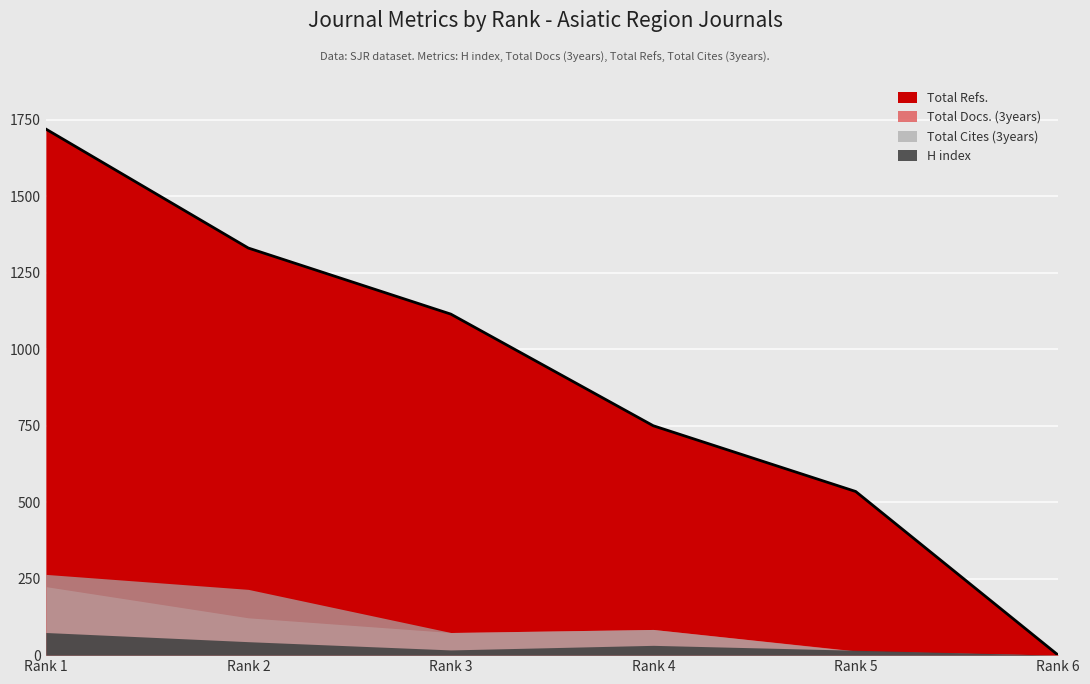

Reading left to right, transcribe all the data shown in this chart.

H index: Rank 1=74	Rank 2=44	Rank 3=17	Rank 4=32	Rank 5=16	Rank 6=0
Total Docs. (3years): Rank 1=224	Rank 2=122	Rank 3=74	Rank 4=84	Rank 5=14	Rank 6=0
Total Refs.: Rank 1=1720	Rank 2=1331	Rank 3=1115	Rank 4=750	Rank 5=535	Rank 6=0
Total Cites (3years): Rank 1=264	Rank 2=215	Rank 3=74	Rank 4=84	Rank 5=13	Rank 6=0